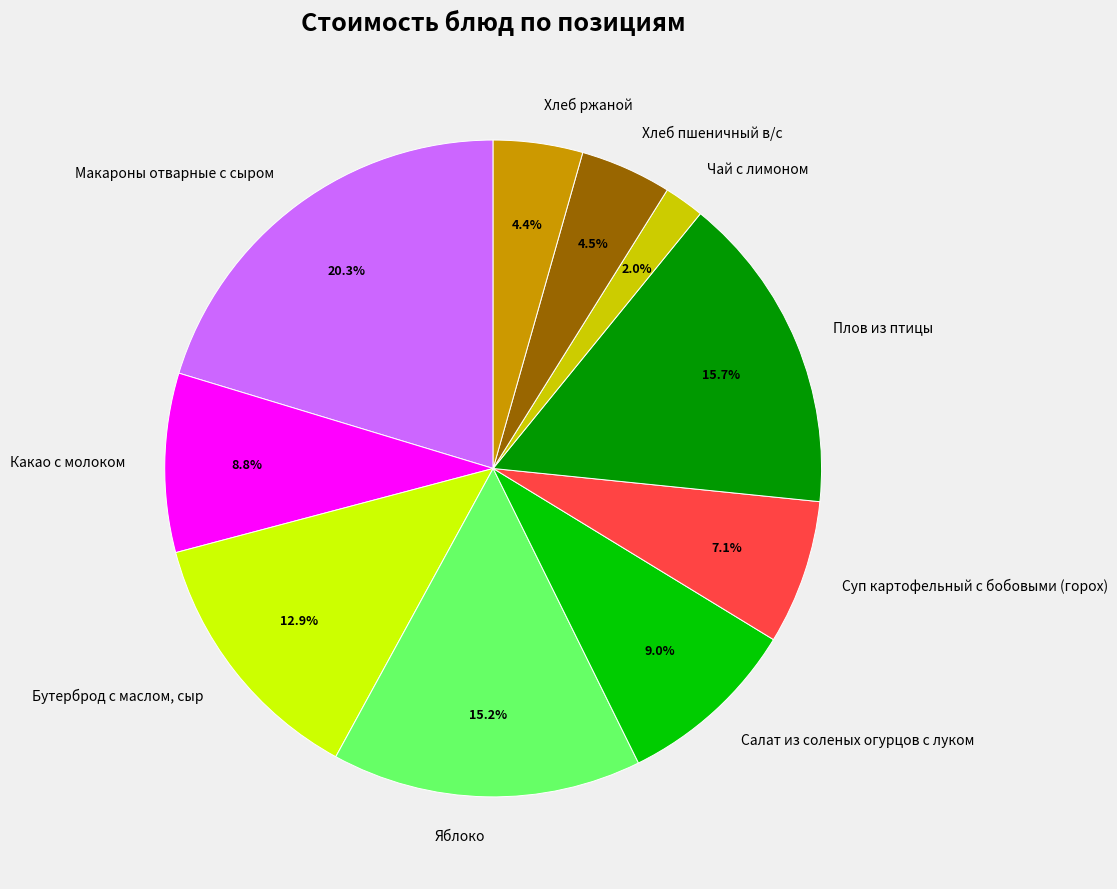

How much of the chart is everything except Чай с лимоном?

98.0%